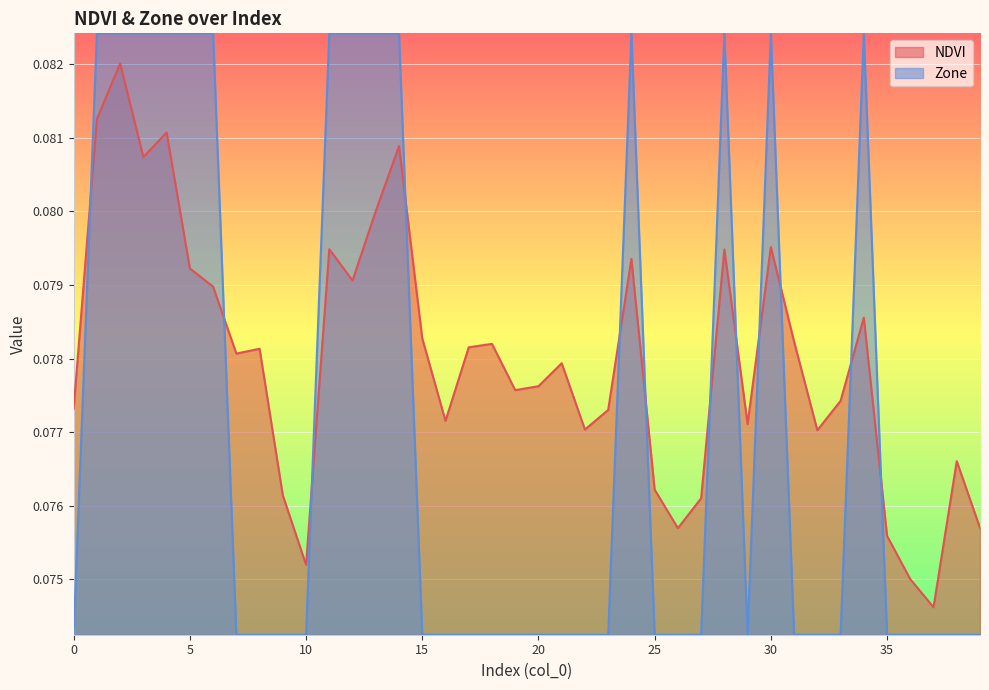

Reading left to right, extract all data points from this chart.

NDVI: 0.1	0.1	0.1	0.1	0.1	0.1	0.1	0.1	0.1	0.1	0.1	0.1	0.1	0.1	0.1	0.1	0.1	0.1	0.1	0.1	0.1	0.1	0.1	0.1	0.1	0.1	0.1	0.1	0.1	0.1	0.1	0.1	0.1	0.1	0.1	0.1	0.1	0.1	0.1	0.1
Zone: 0.1	0.1	0.1	0.1	0.1	0.1	0.1	0.1	0.1	0.1	0.1	0.1	0.1	0.1	0.1	0.1	0.1	0.1	0.1	0.1	0.1	0.1	0.1	0.1	0.1	0.1	0.1	0.1	0.1	0.1	0.1	0.1	0.1	0.1	0.1	0.1	0.1	0.1	0.1	0.1